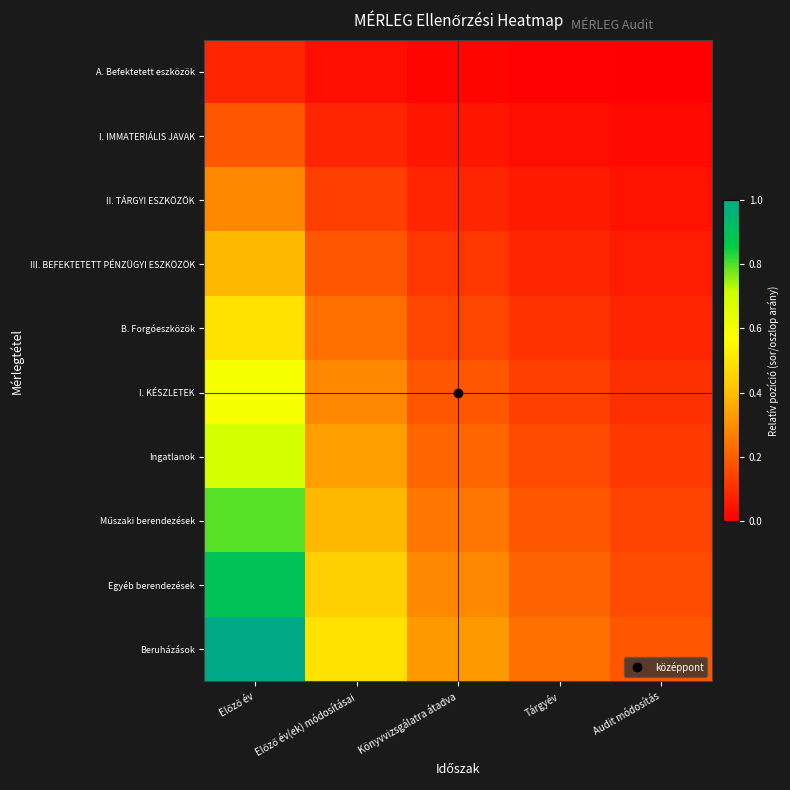

What is the maximum value shown in the chart?

1.0